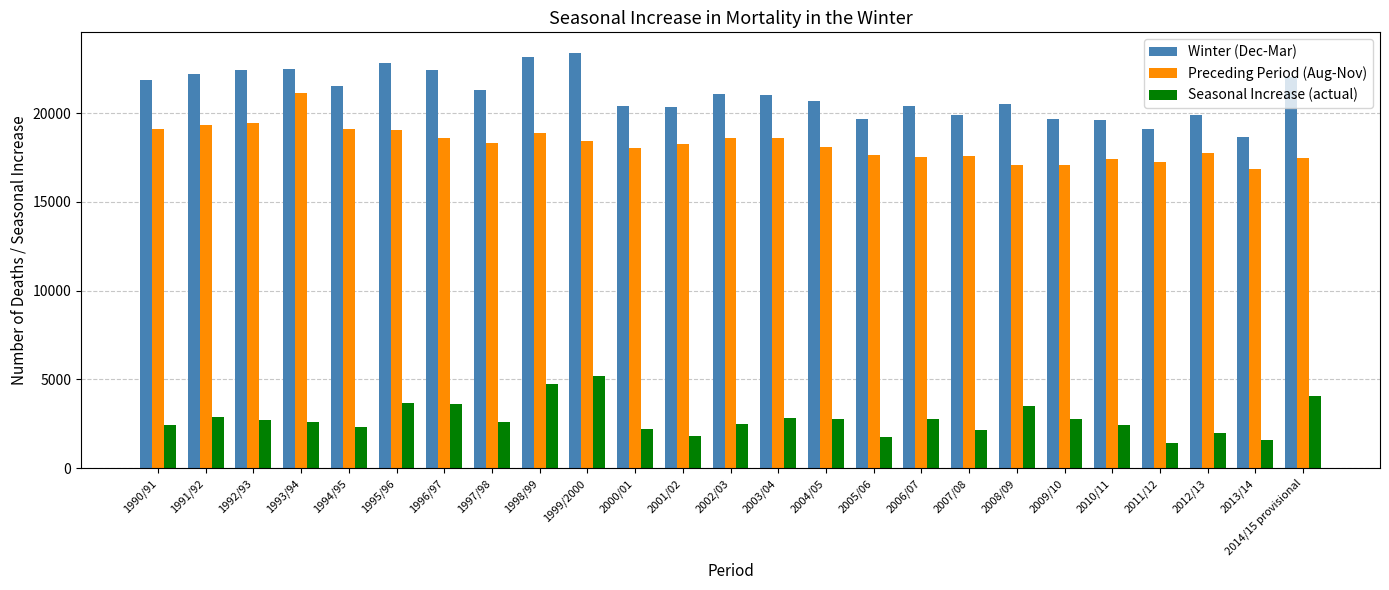

What is the sum of the Winter (Dec-Mar) values at 2002/03 and 1997/98?

42378.0